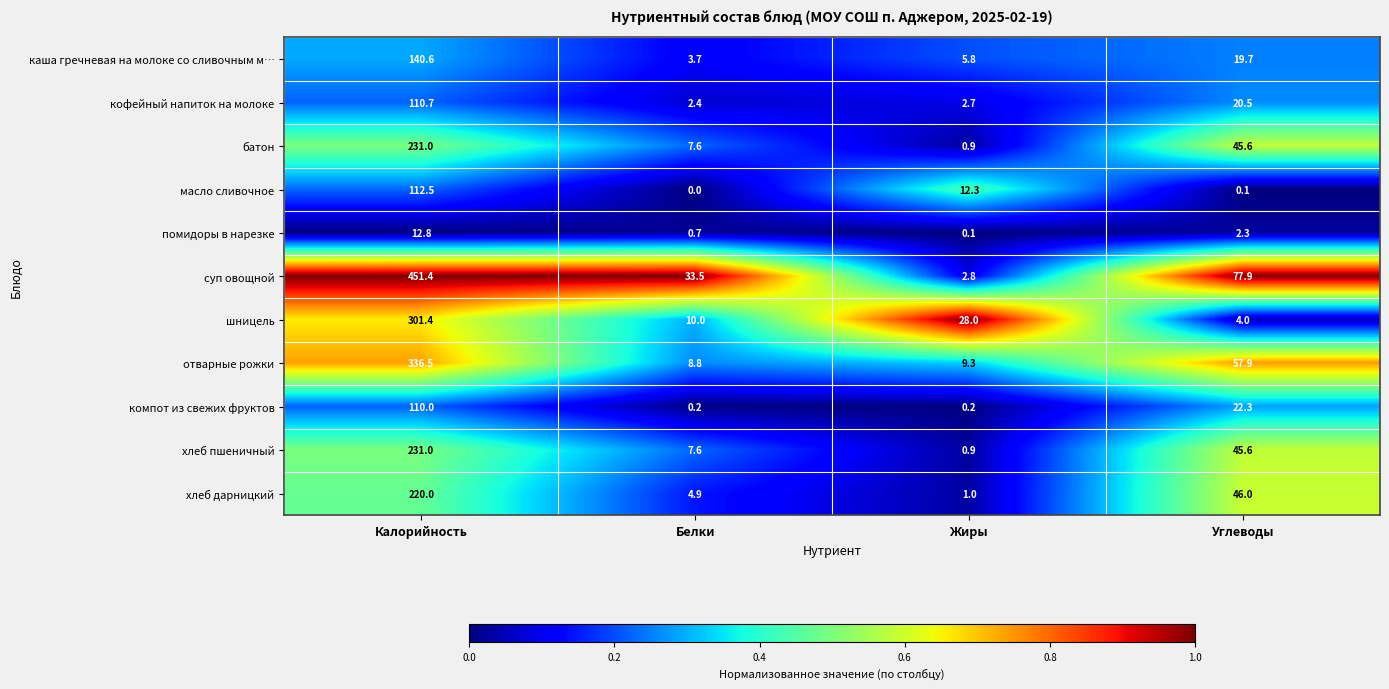

What is the difference between the highest and lowest values at Углеводы?

77.8